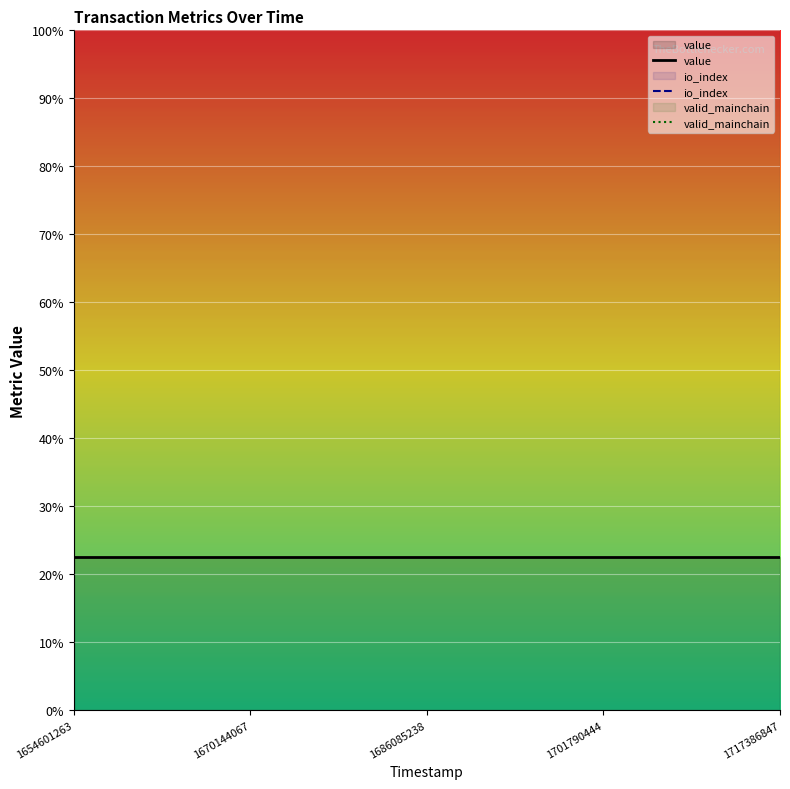

True or false: value has a value of 39.3 at 11.

False